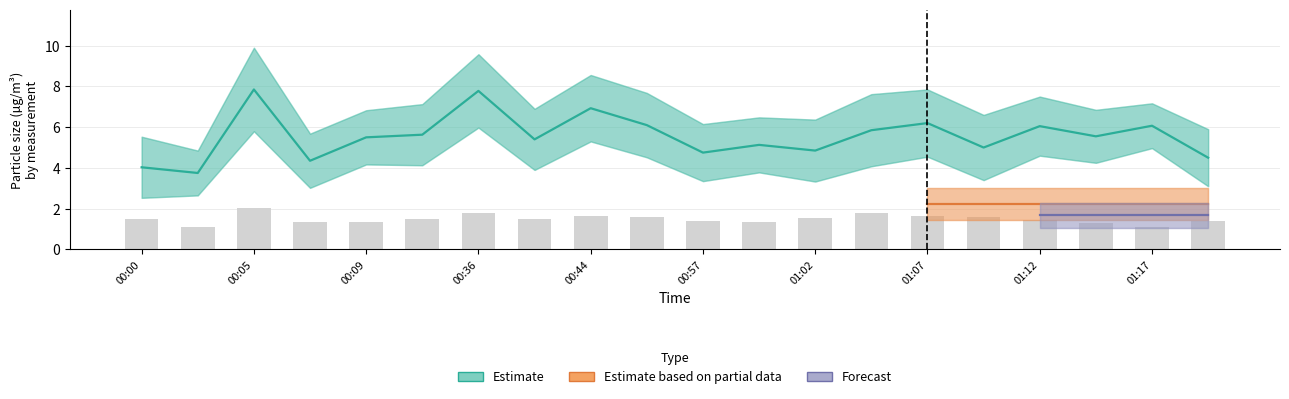

What position from the right is 00:44?

12